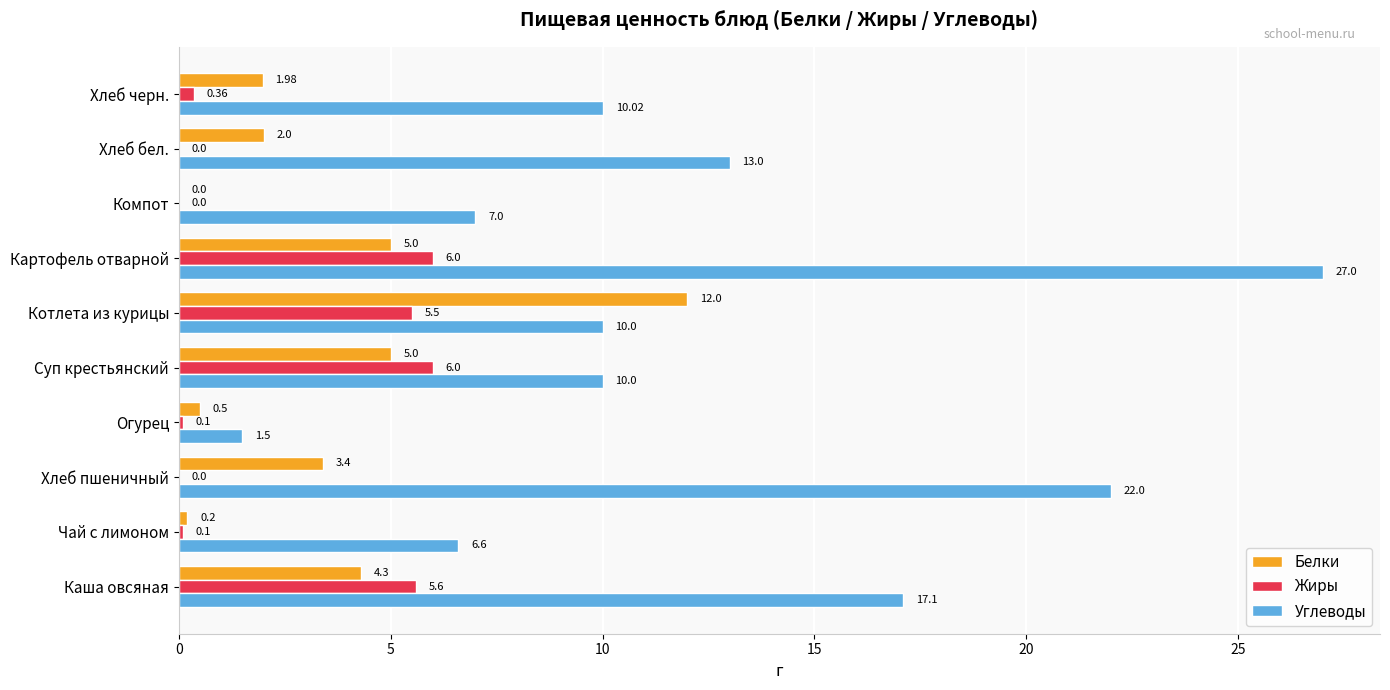

Which series has the largest total across all categories?

Углеводы